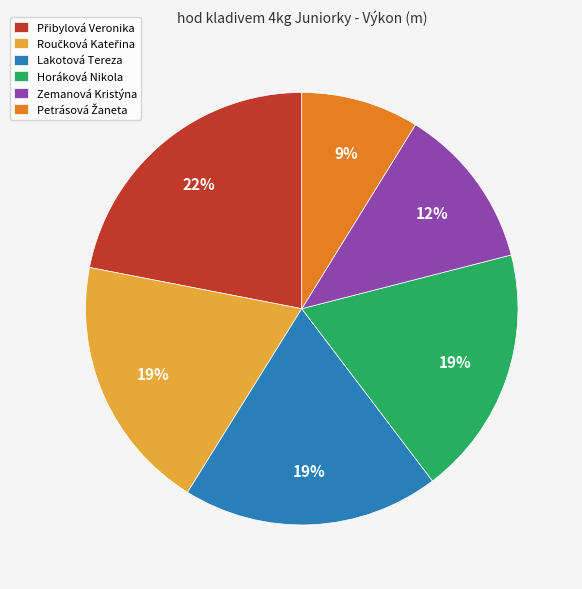

Which has a higher value, Zemanová Kristýna or Lakotová Tereza?

Lakotová Tereza